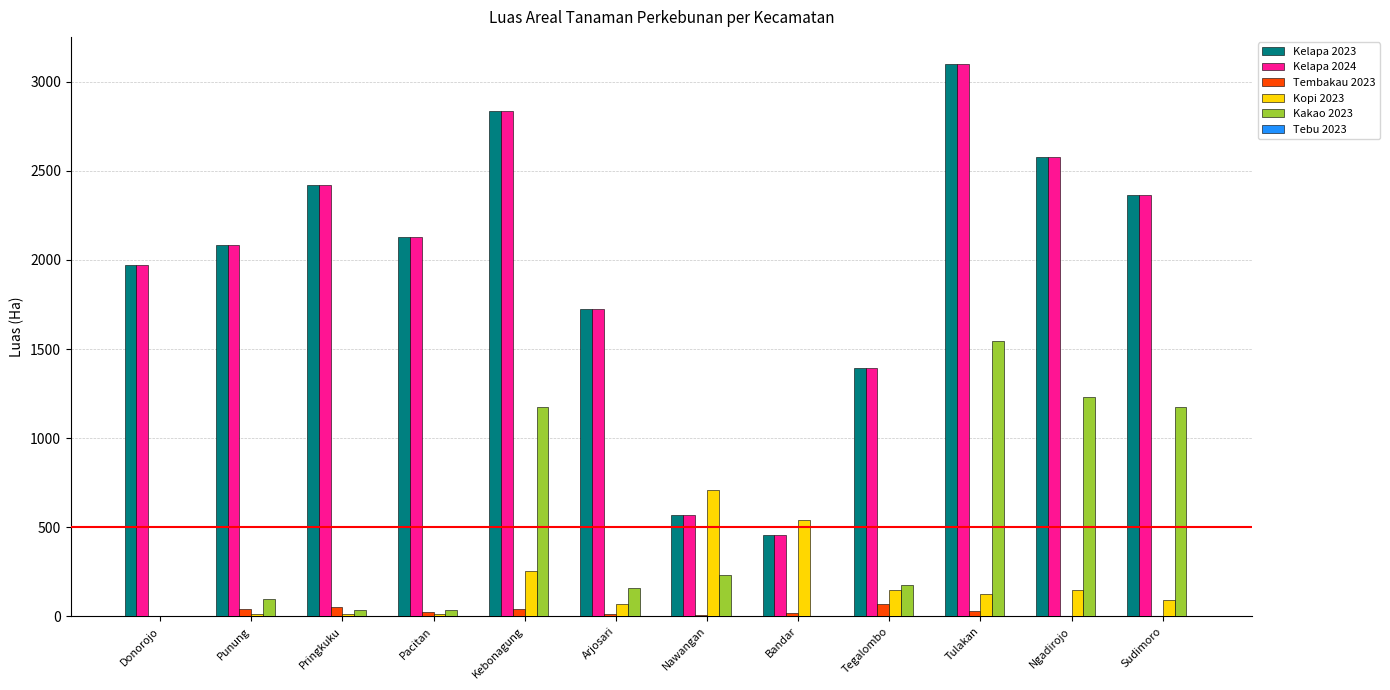

Is it true that Kakao 2023 equals 1546.0 at Tulakan?

True